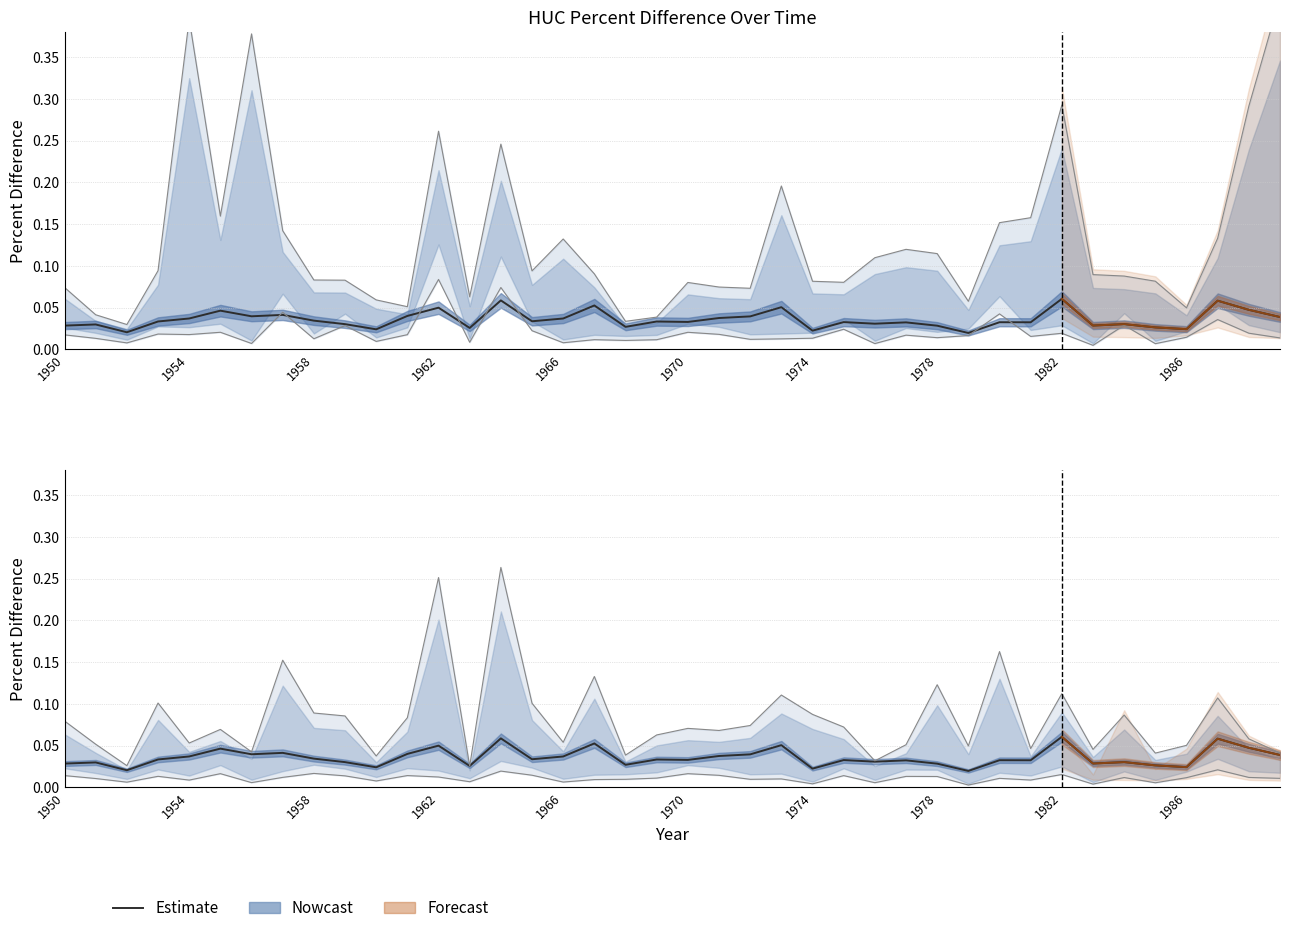

What position from the right is 34?

6